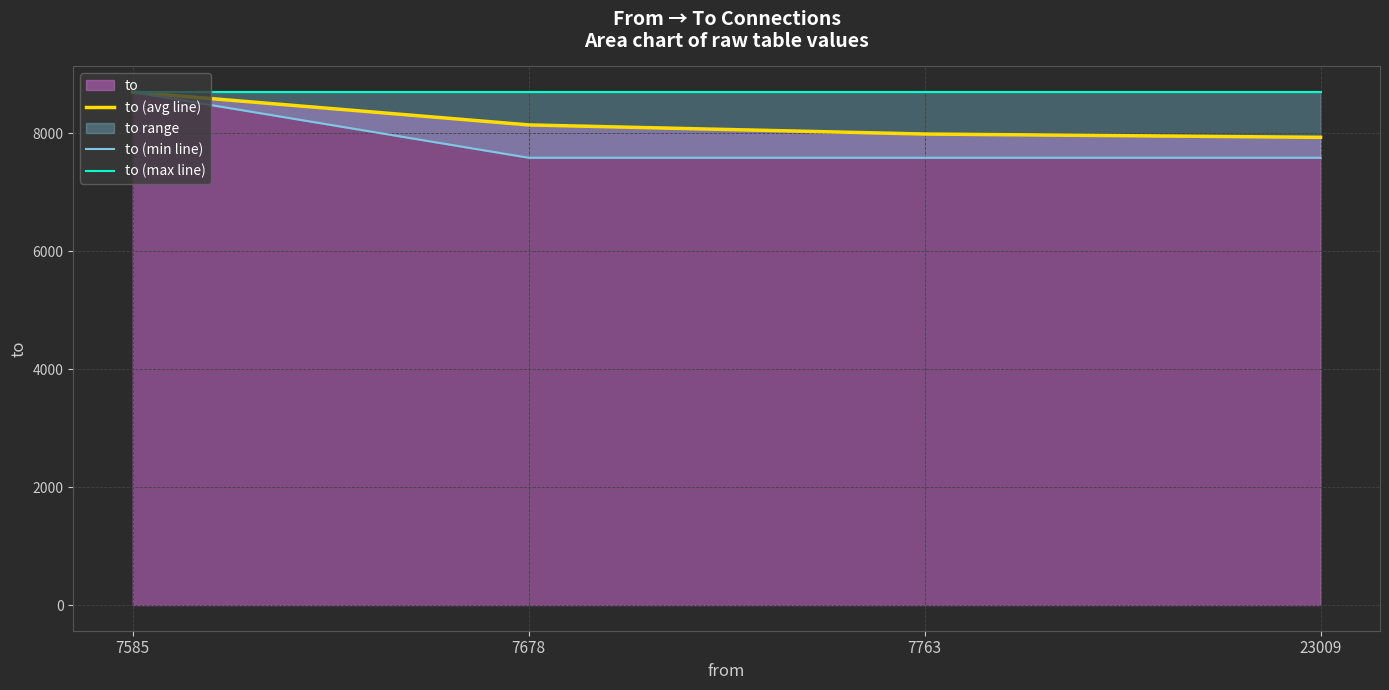

True or false: to (max line) and to (avg line) intersect in this chart.

False